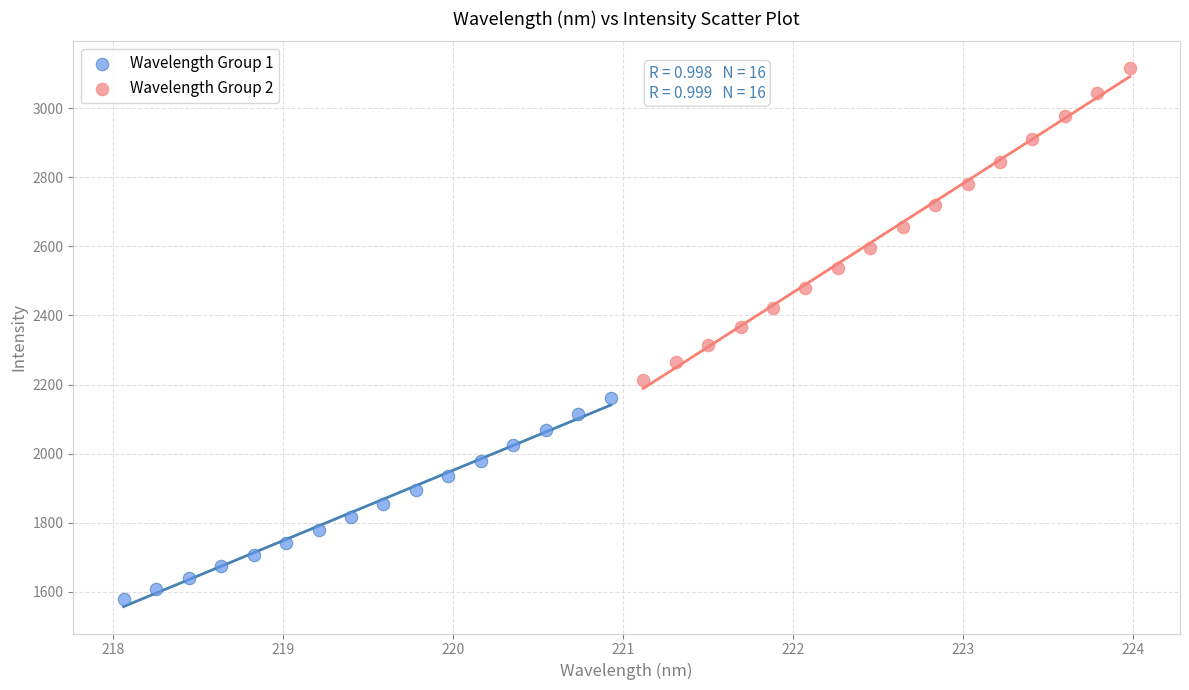

Which series has the largest Y range (max minus min)?

Wavelength Group 2